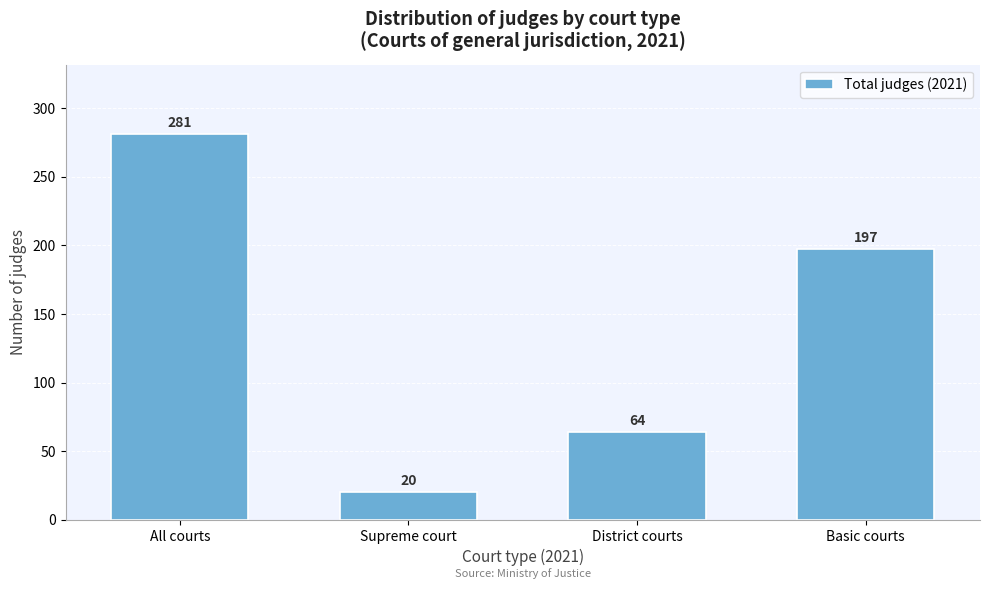

Reading left to right, list all the values displayed in this chart.

281	20	64	197